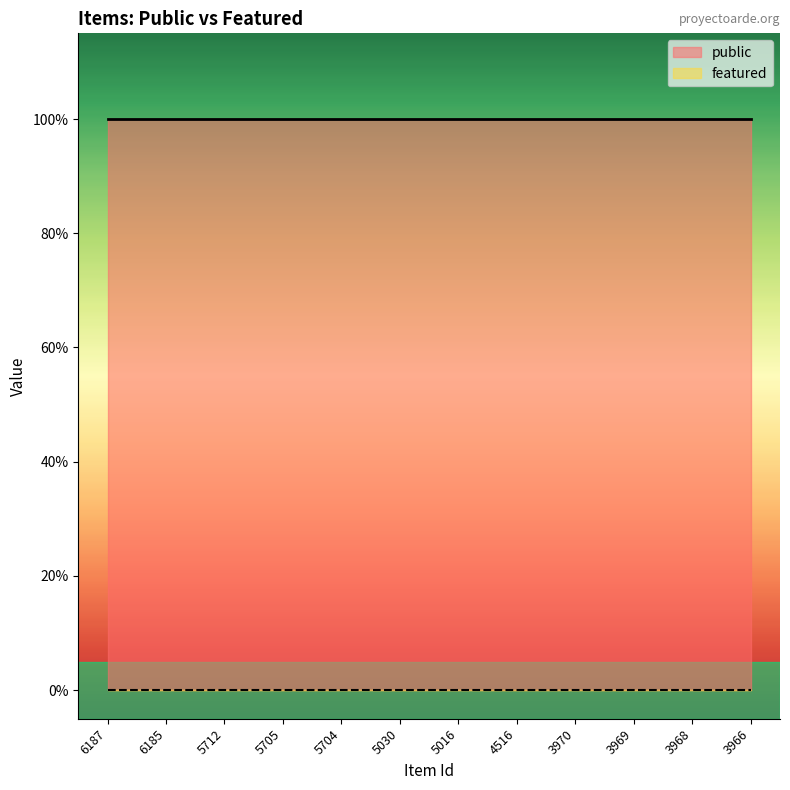

What is the greatest value displayed?

1